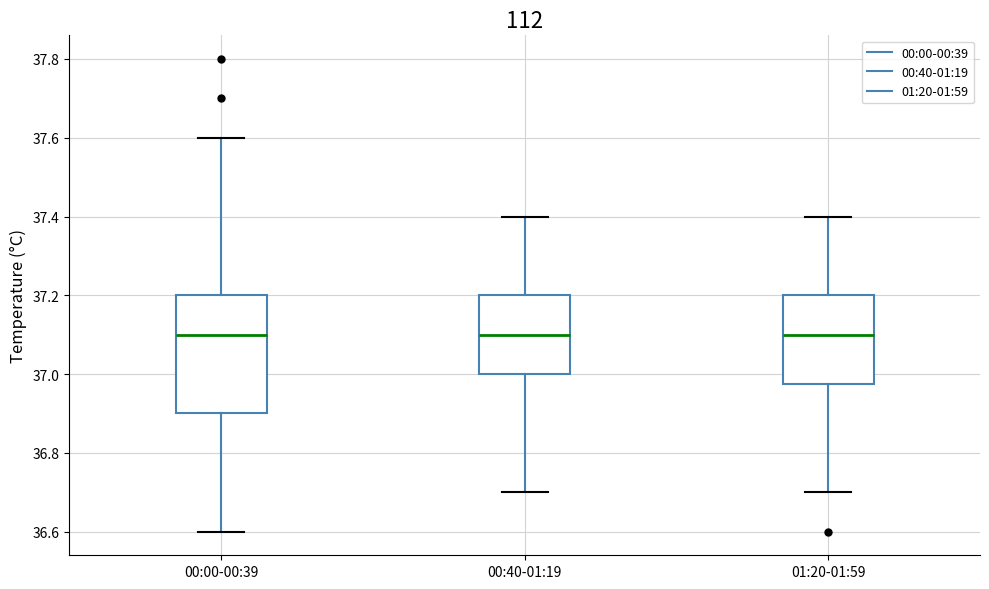

Where does the upper whisker of the box for 00:40-01:19 end on the y-axis? The values are not printed on the chart, so give them approximately, as read against the axis.

37.40